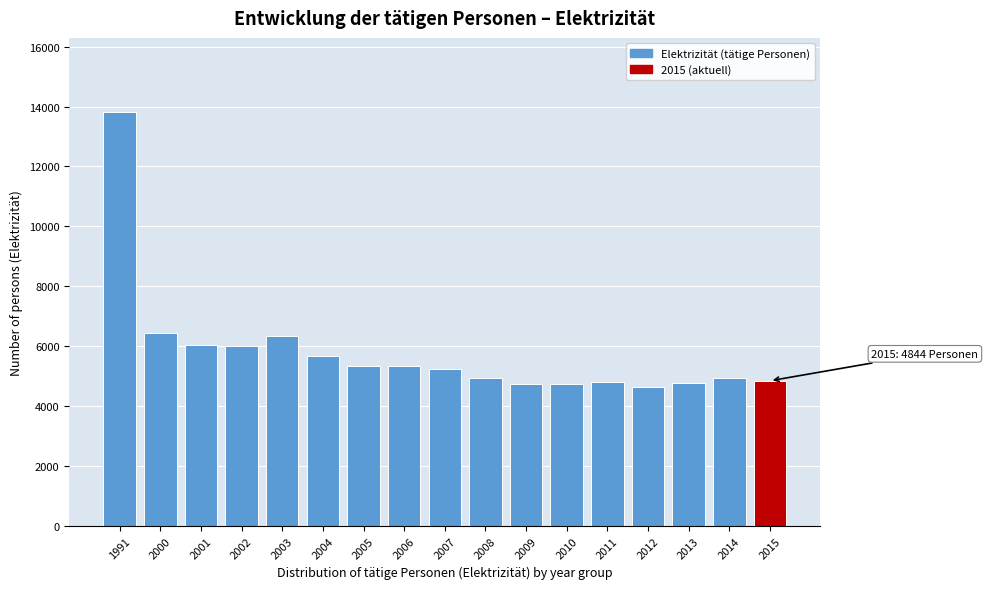

What is the value of the 16th bar from the left?

4927